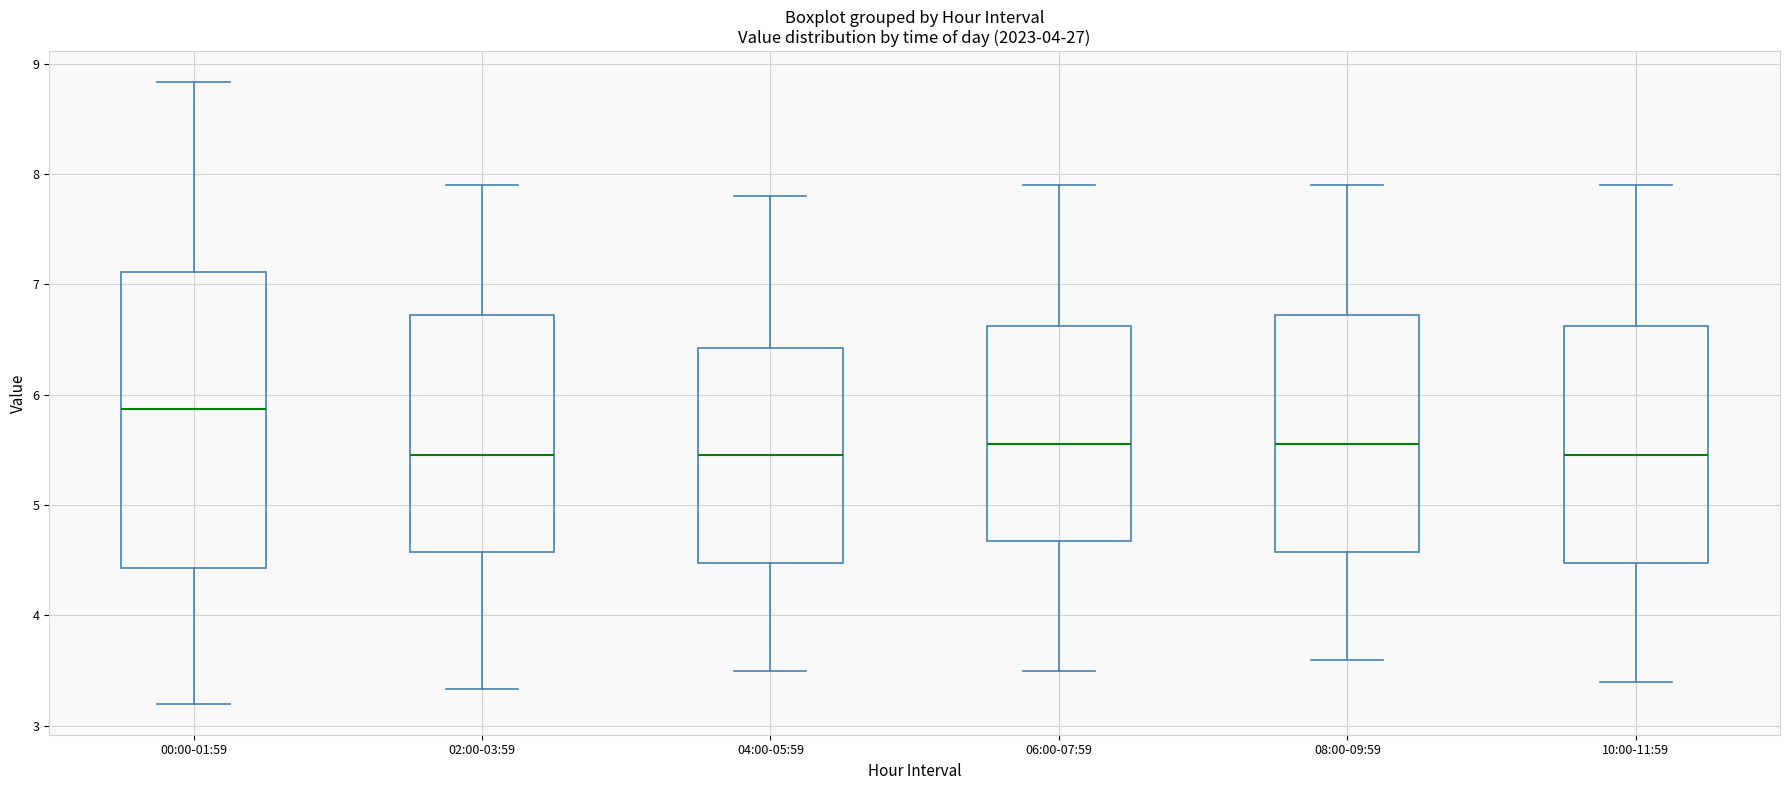

Comparing the boxes themselves (not the whiskers), which one is the tallest?

00:00-01:59